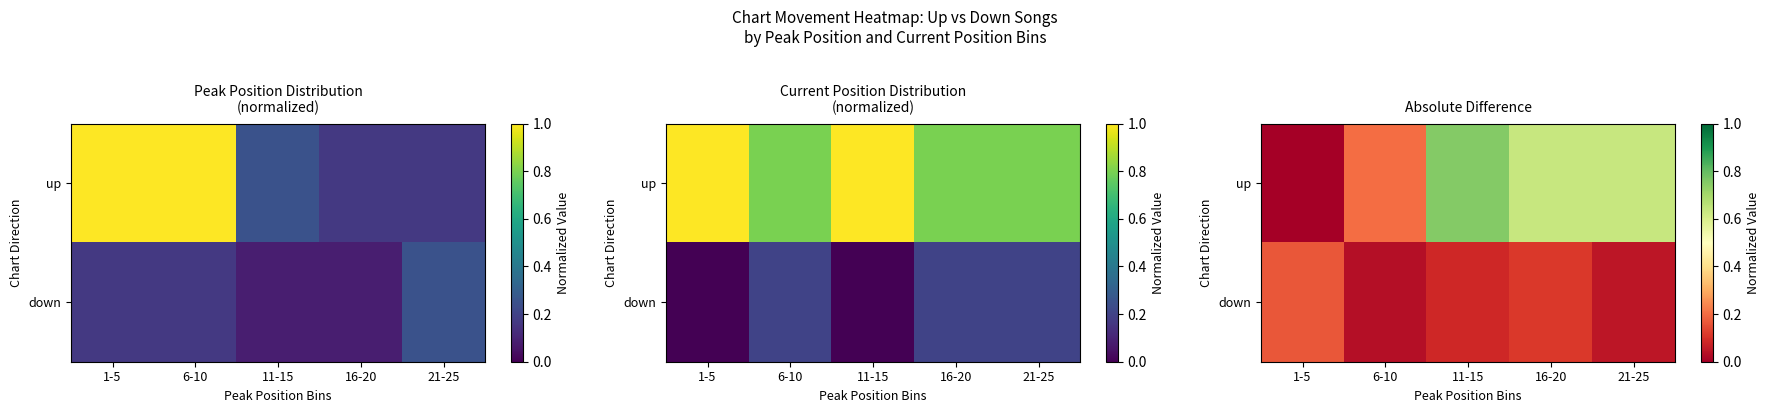

At 16-20, list the series in order from smallest to largest.

down, up